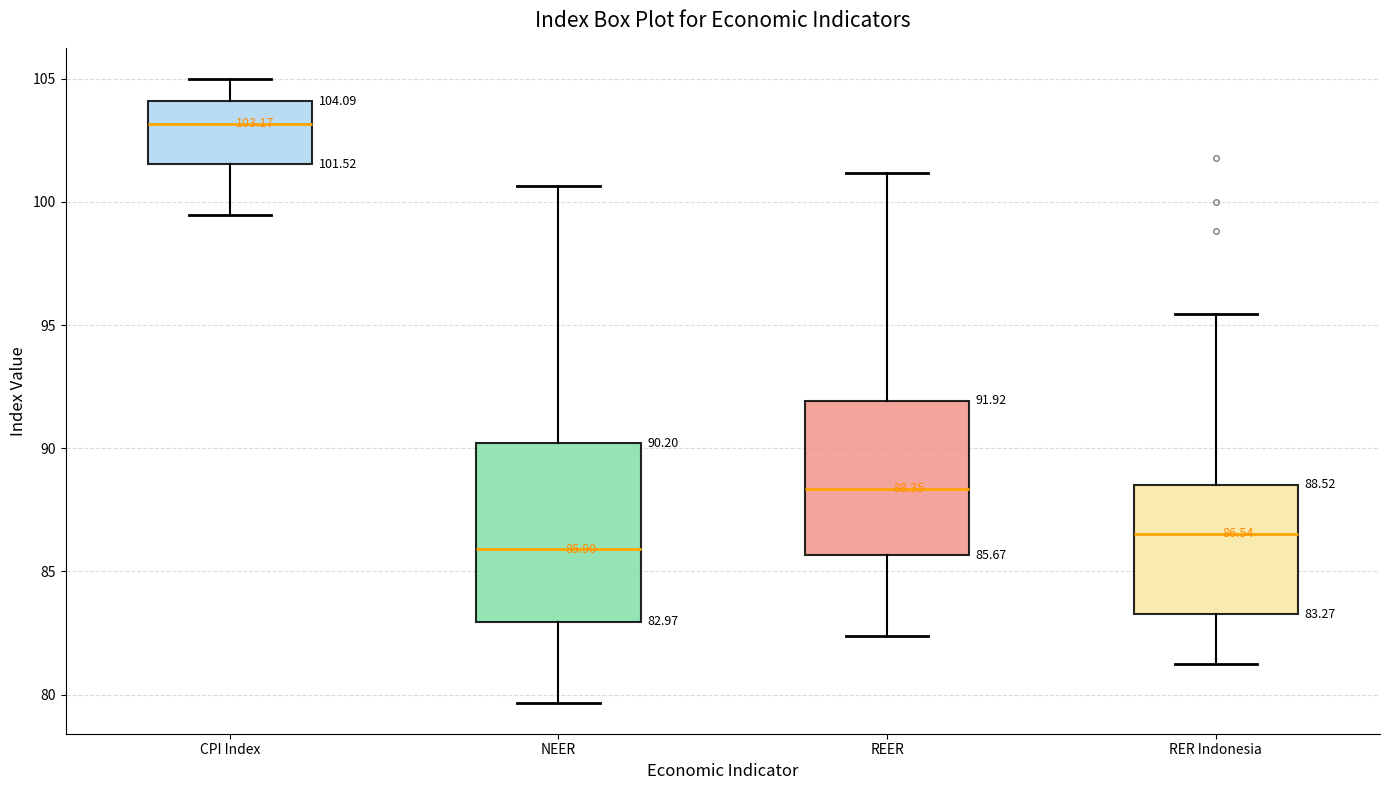

Which box's median line is the lowest?

NEER